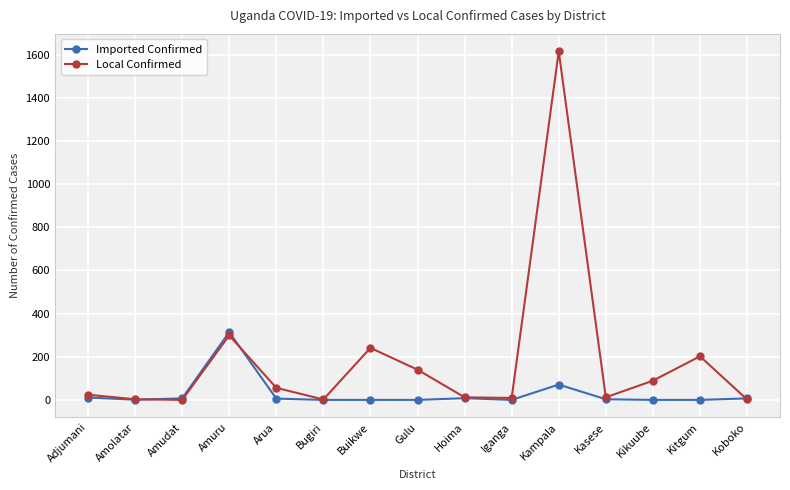

How many data points in Imported Confirmed are less than 3?

7